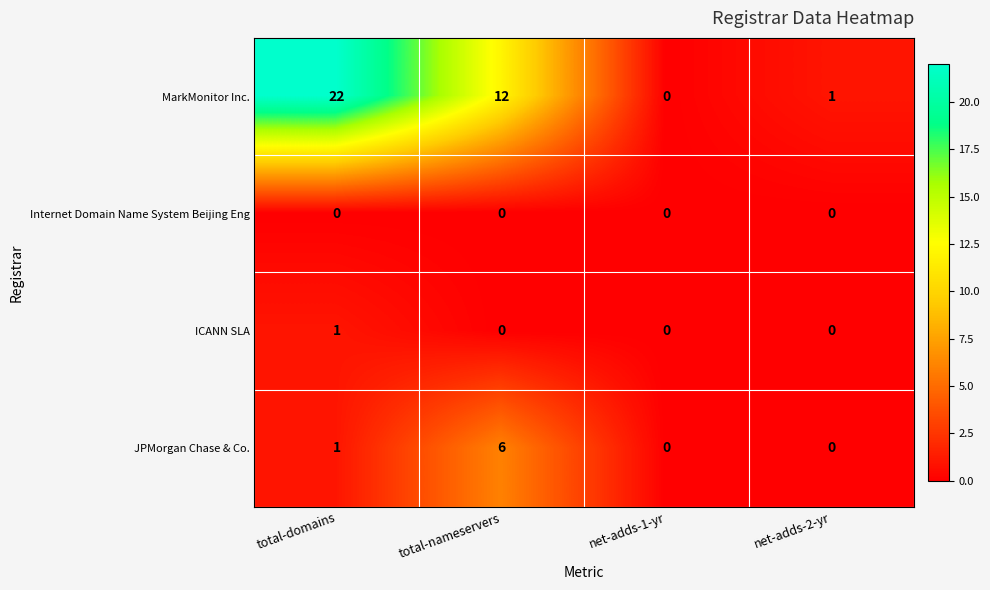

List the series in order of their peak value, highest first.

MarkMonitor Inc., JPMorgan Chase & Co., ICANN SLA, Internet Domain Name System Beijing Eng